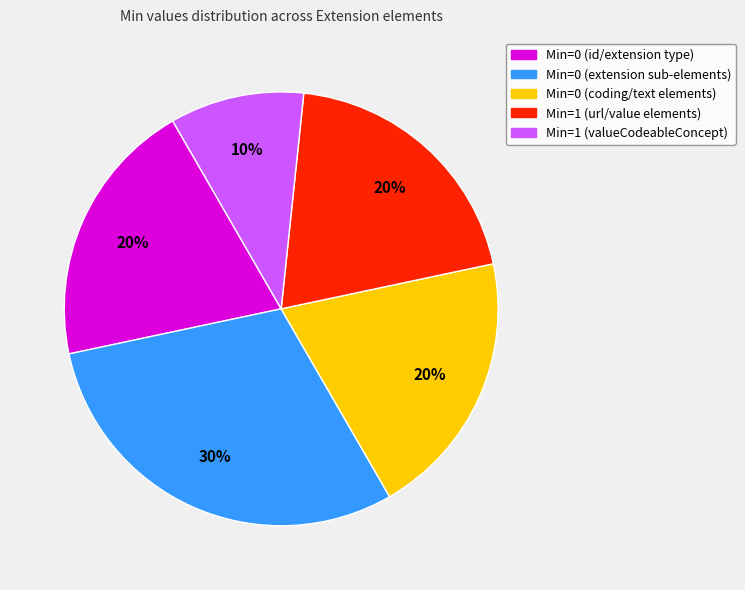

To the nearest percent, what is the difference between the largest and smallest slice percentages?

20%